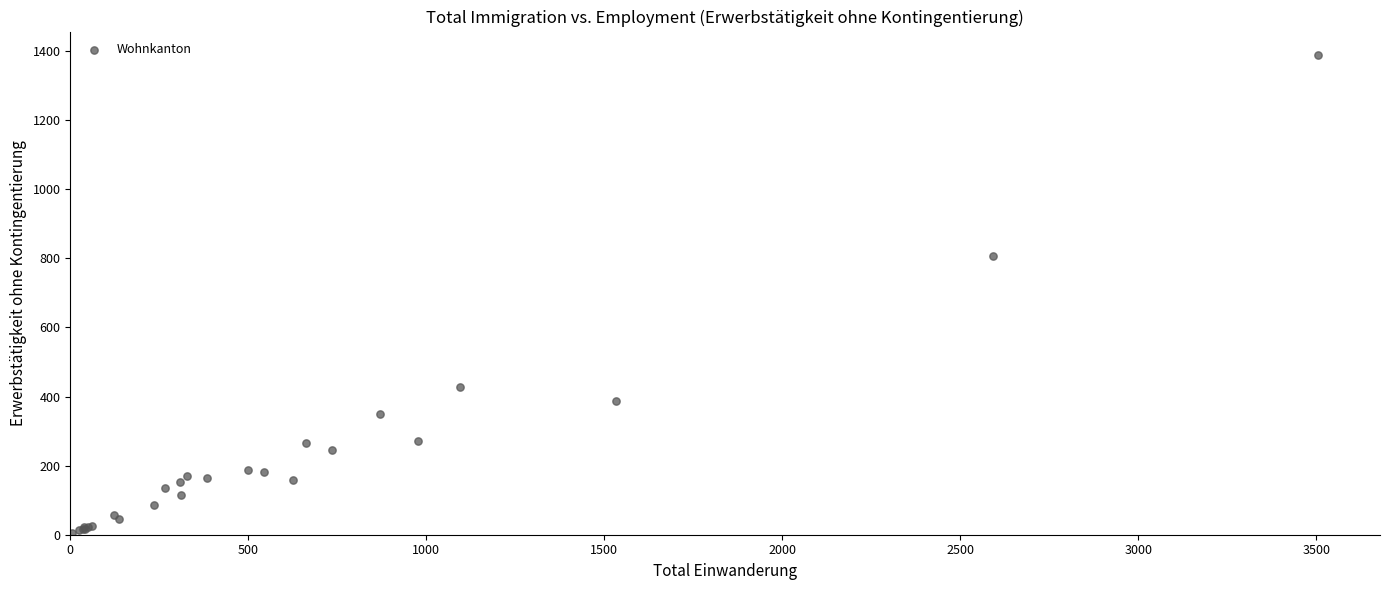

What Y value in the scatter plot is closest to 695?

806